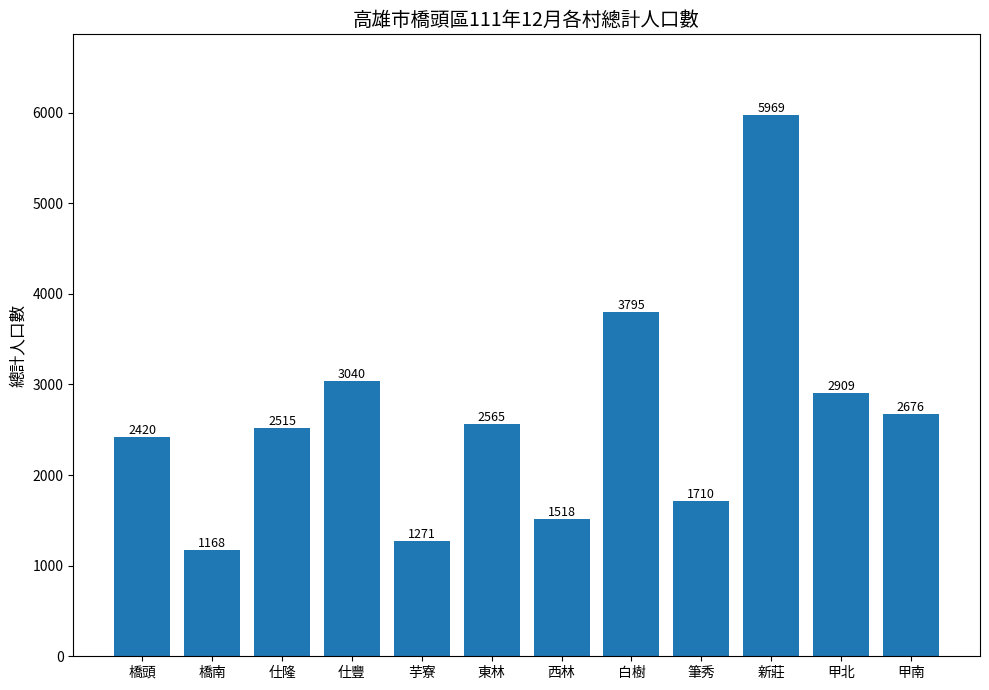

Rank the categories by value from lowest to highest.

橋南, 芋寮, 西林, 筆秀, 橋頭, 仕隆, 東林, 甲南, 甲北, 仕豐, 白樹, 新莊